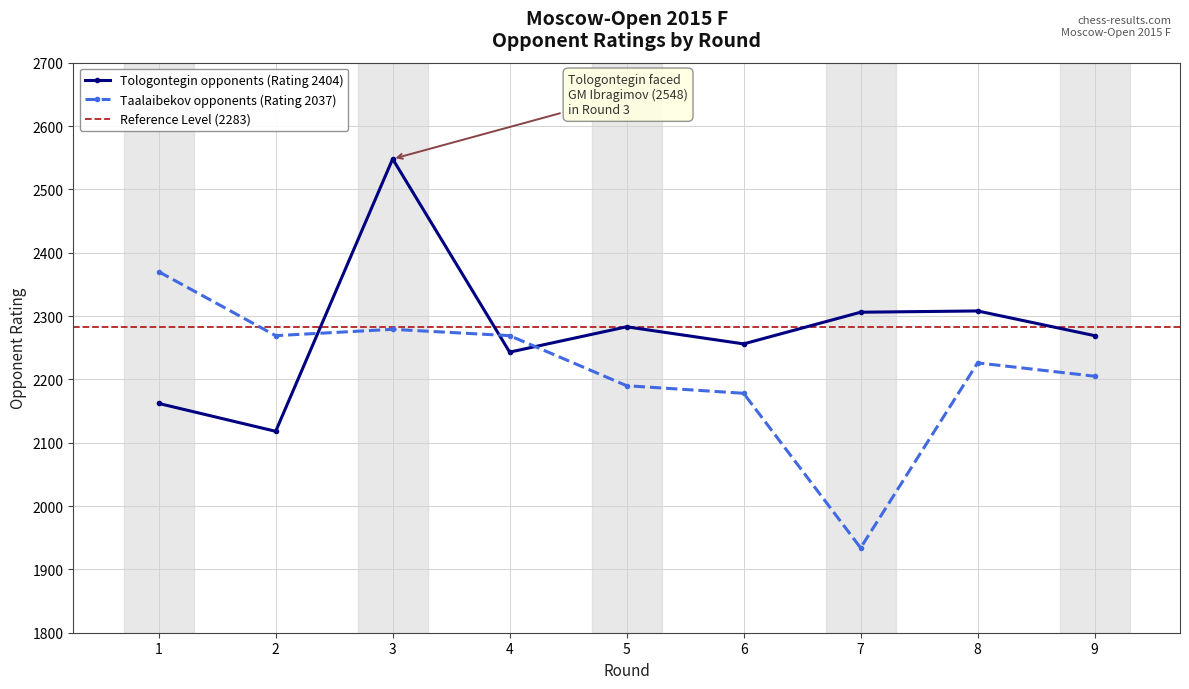

What is the value of the Taalaibekov opponents (Rating 2037) point at the 3rd from the left?

2279